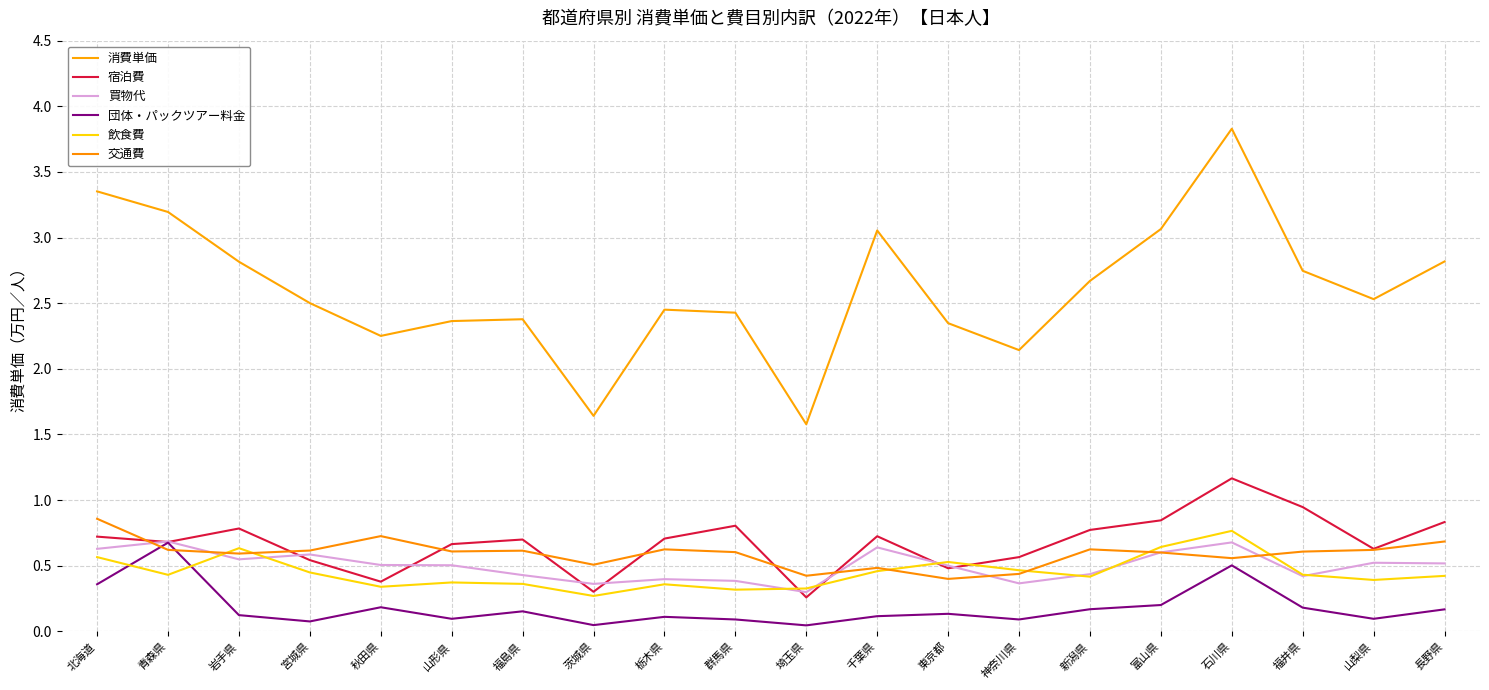

How many interior local peaks does the 消費単価 series have?

4